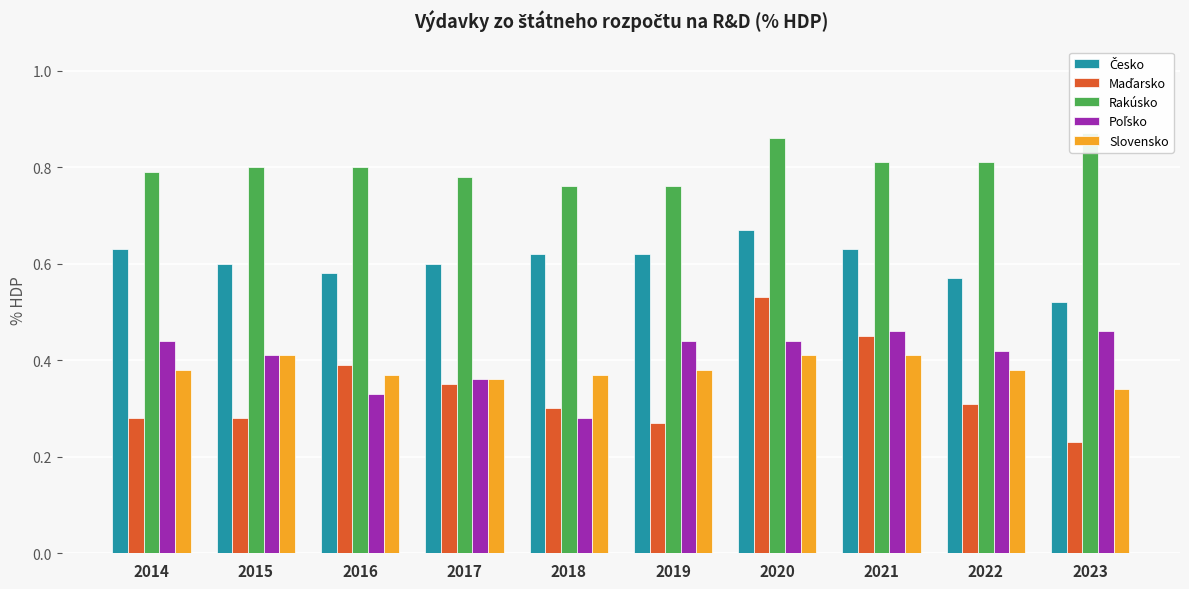

Reading right to left, what are all the values shown in this chart?

Česko: 0.5	0.6	0.6	0.7	0.6	0.6	0.6	0.6	0.6	0.6
Maďarsko: 0.2	0.3	0.5	0.5	0.3	0.3	0.3	0.4	0.3	0.3
Rakúsko: 0.9	0.8	0.8	0.9	0.8	0.8	0.8	0.8	0.8	0.8
Poľsko: 0.5	0.4	0.5	0.4	0.4	0.3	0.4	0.3	0.4	0.4
Slovensko: 0.3	0.4	0.4	0.4	0.4	0.4	0.4	0.4	0.4	0.4